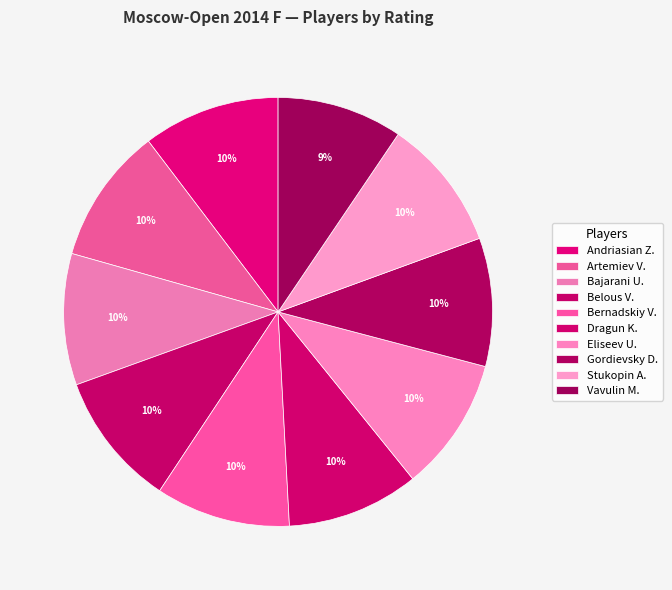

Rank the categories by value from lowest to highest.

Vavulin Maksim
IM, Gordievsky Dmitry
FM, Bajarani Ulvi
GM, Dragun Kamil
GM, Stukopin Andrey
IM, Eliseev Urii
GM, Bernadskiy Vitaliy
IM, Belous Vladimir
GM, Artemiev Vladislav
IM, Andriasian Zaven
GM